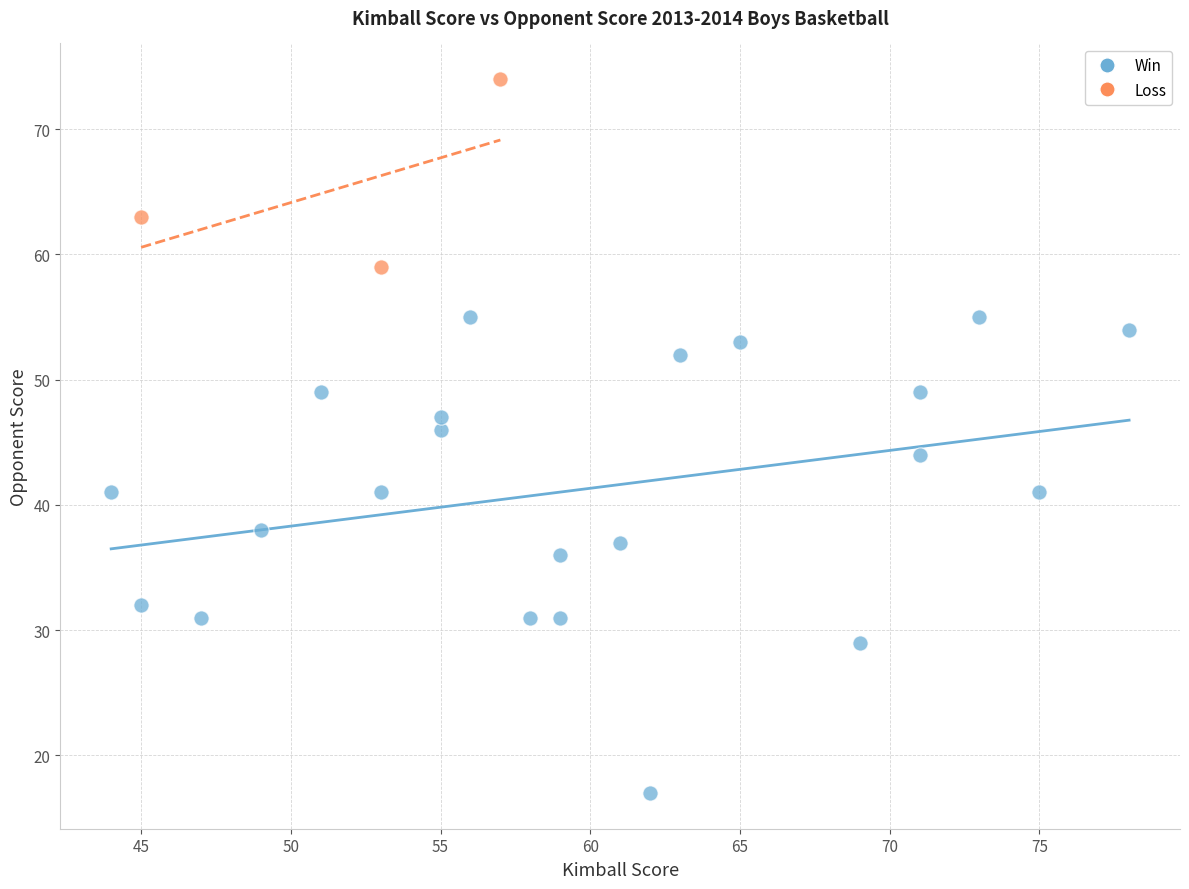

Which series has the widest spread of Y values?

Win